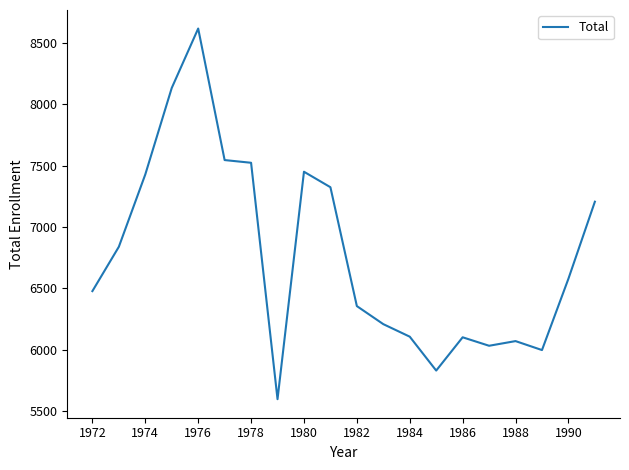

What is the difference between the maximum and minimum values?

3018